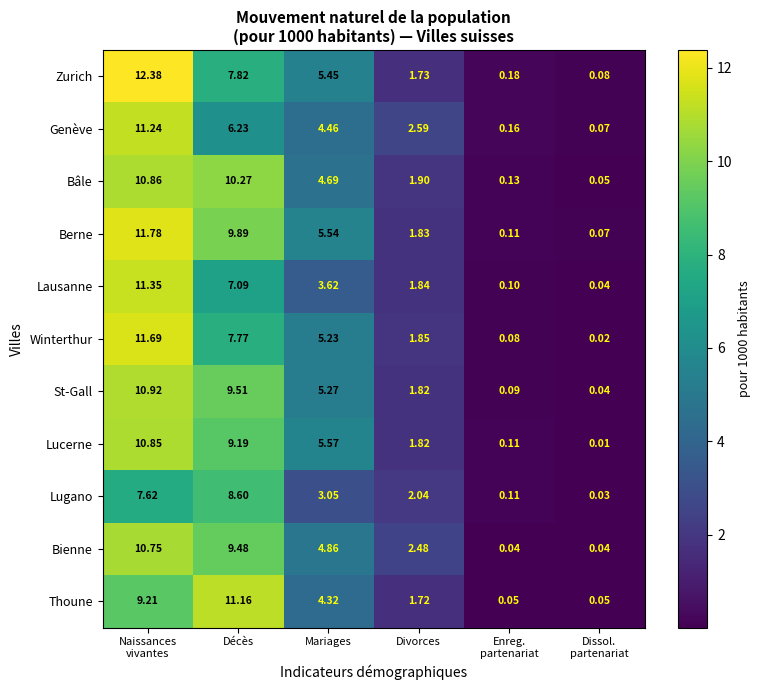

Which category has the highest value across all series?

Naissances
vivantes